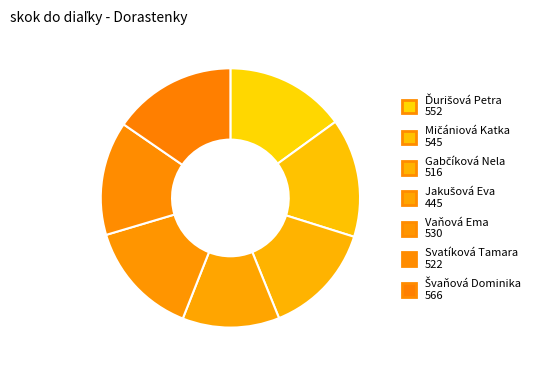

What is the change in value from Jakušová Eva to Svatíková Tamara?

+77